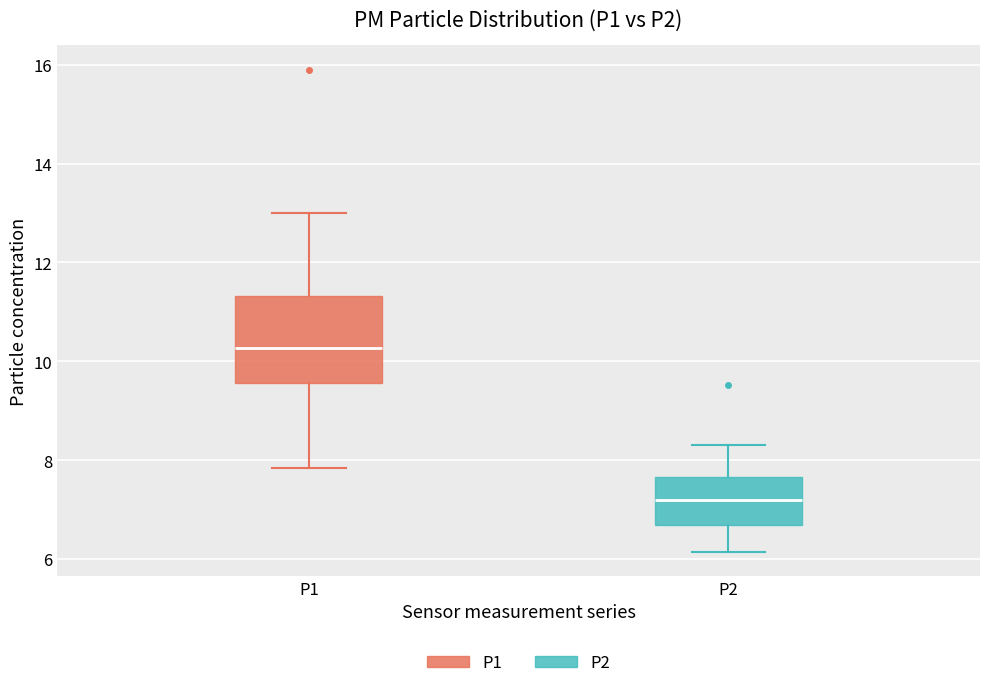

Which box's median line is the highest?

P1